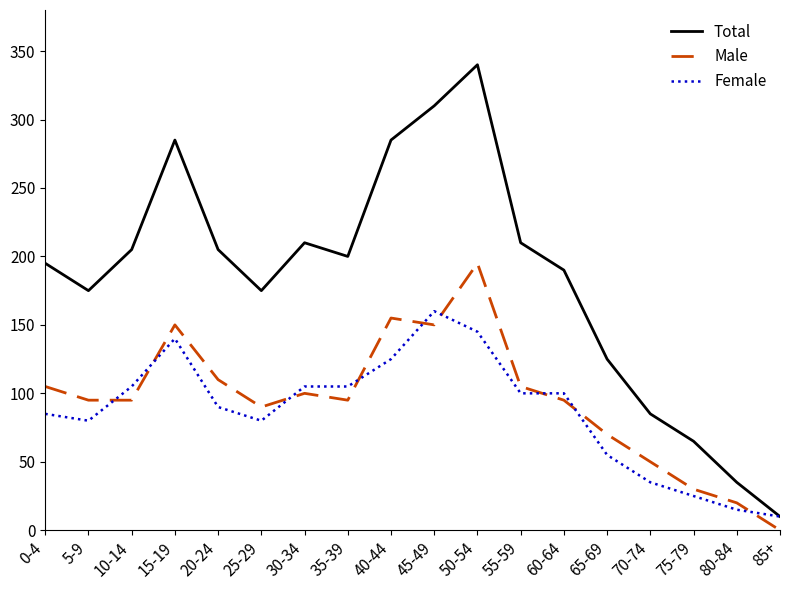

What is the sum of the Female values at 5-9 and 45-49?

240